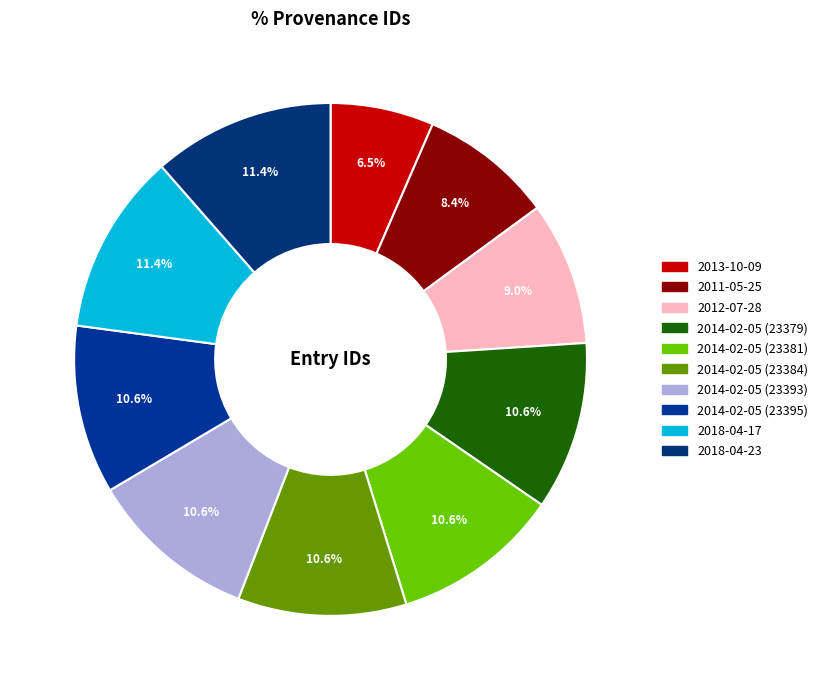

What percentage do 2011-05-25 and 2014-02-05 (23384) together represent?

19.0%